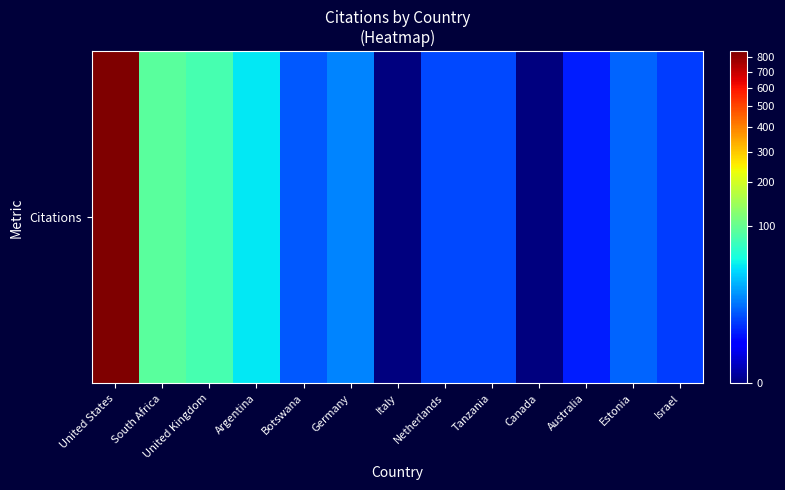

How many data points does each series have?

13